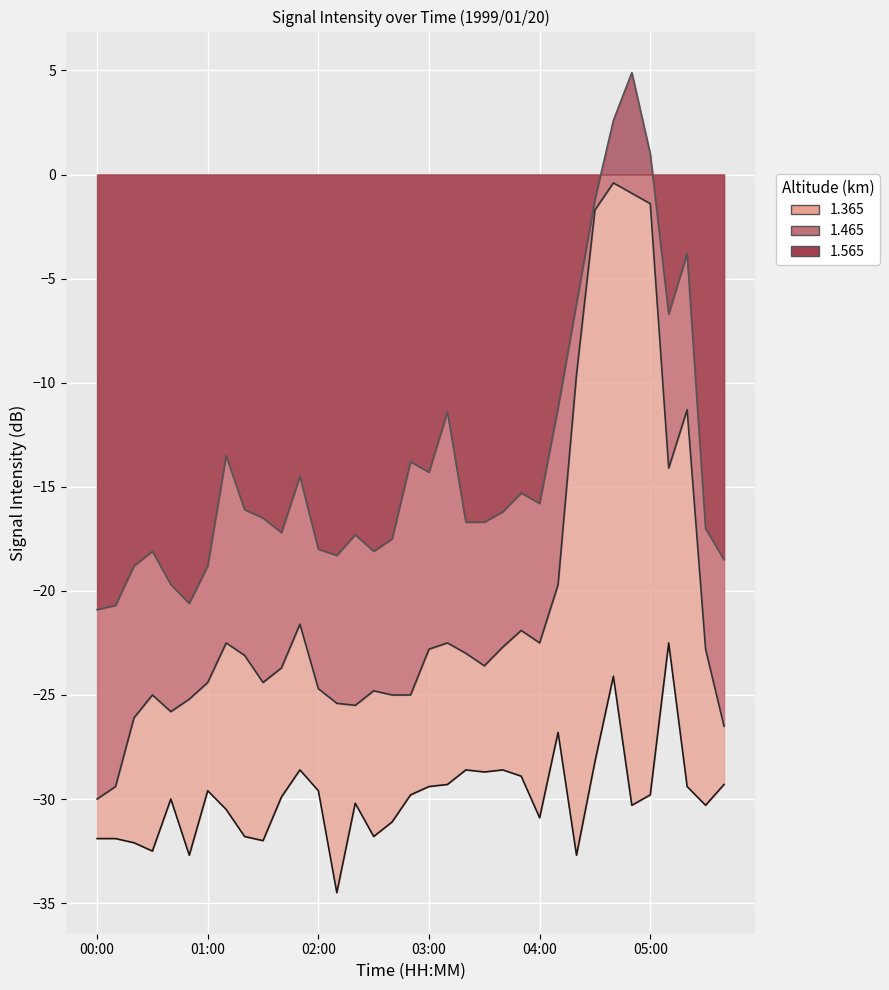

What is the approximate value of 1.465 at 00:10?

-29.4